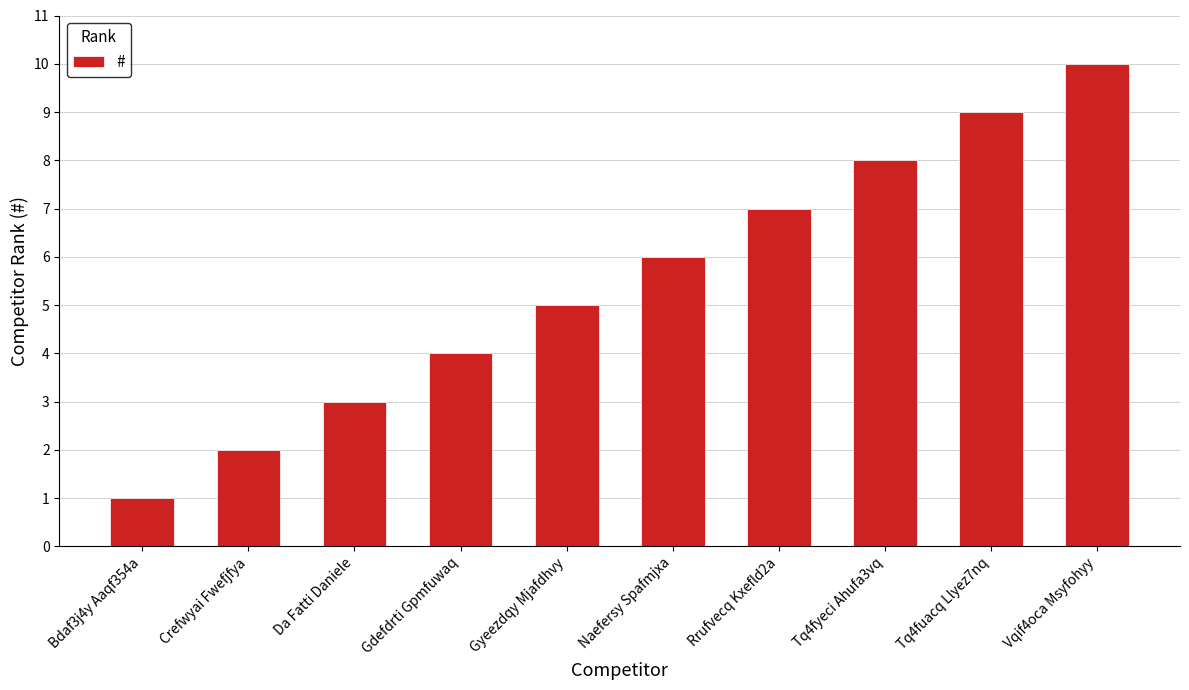

Rank the categories by value from lowest to highest.

Bdaf3j4y Aaqf354a, Crefwyai Fwefjfya, Da Fatti Daniele, Gdefdrti Gpmfuwaq, Gyeezdqy Mjafdhvy, Naefersy Spafmjxa, Rrufvecq Kxefld2a, Tq4fyeci Ahufa3vq, Tq4fuacq Llyez7nq, Vqif4oca Msyfohyy